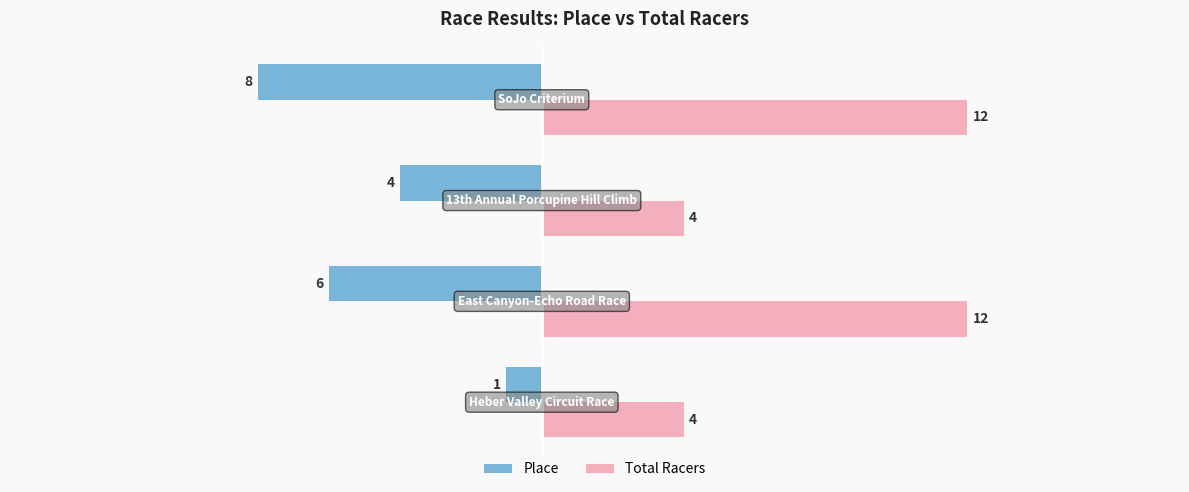

List the series in order of their peak value, lowest first.

Place, Total Racers